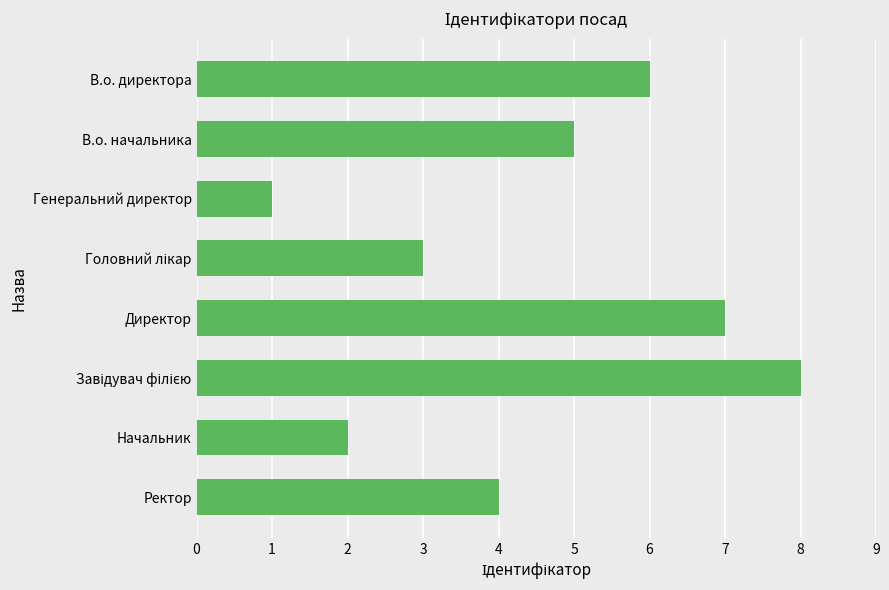

At which category does the chart reach its minimum across all series?

Генеральний директор